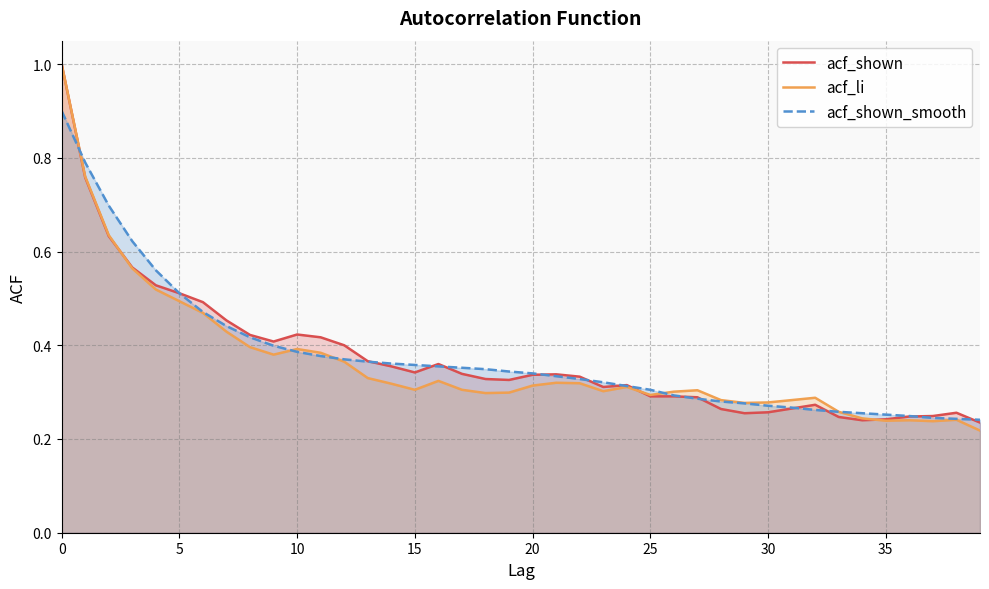

Does the chart display data point markers on the line(s)?

No